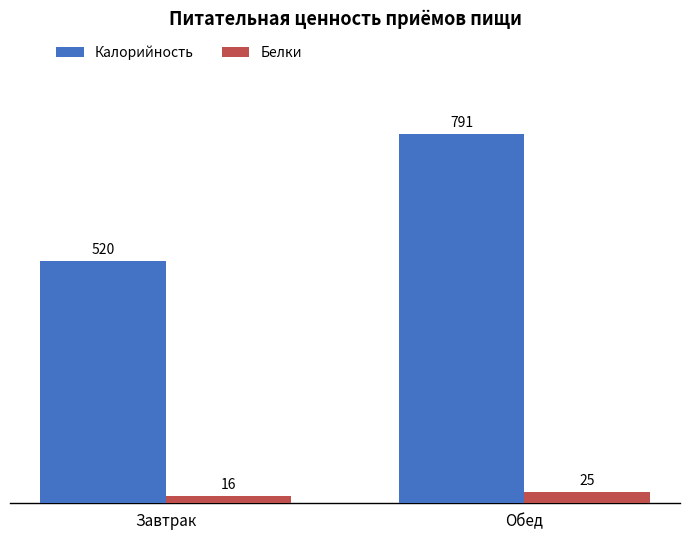

Reading left to right, transcribe all the data shown in this chart.

Калорийность: 520	791
Белки: 16	25